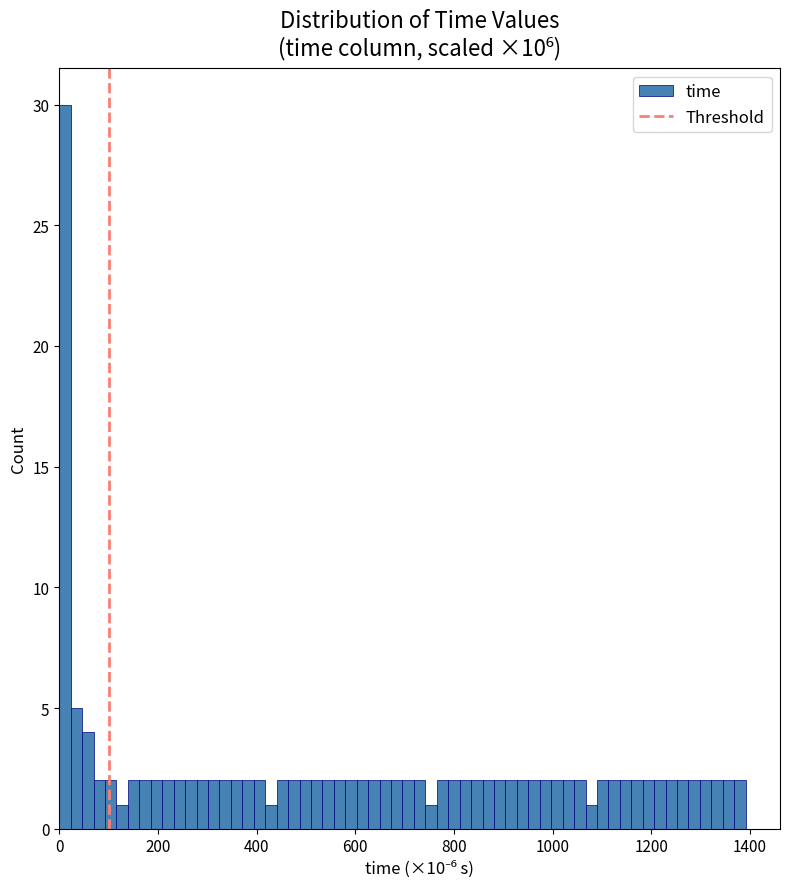

Read against the x-axis, roughly where is the centre of the tallest bar?

20